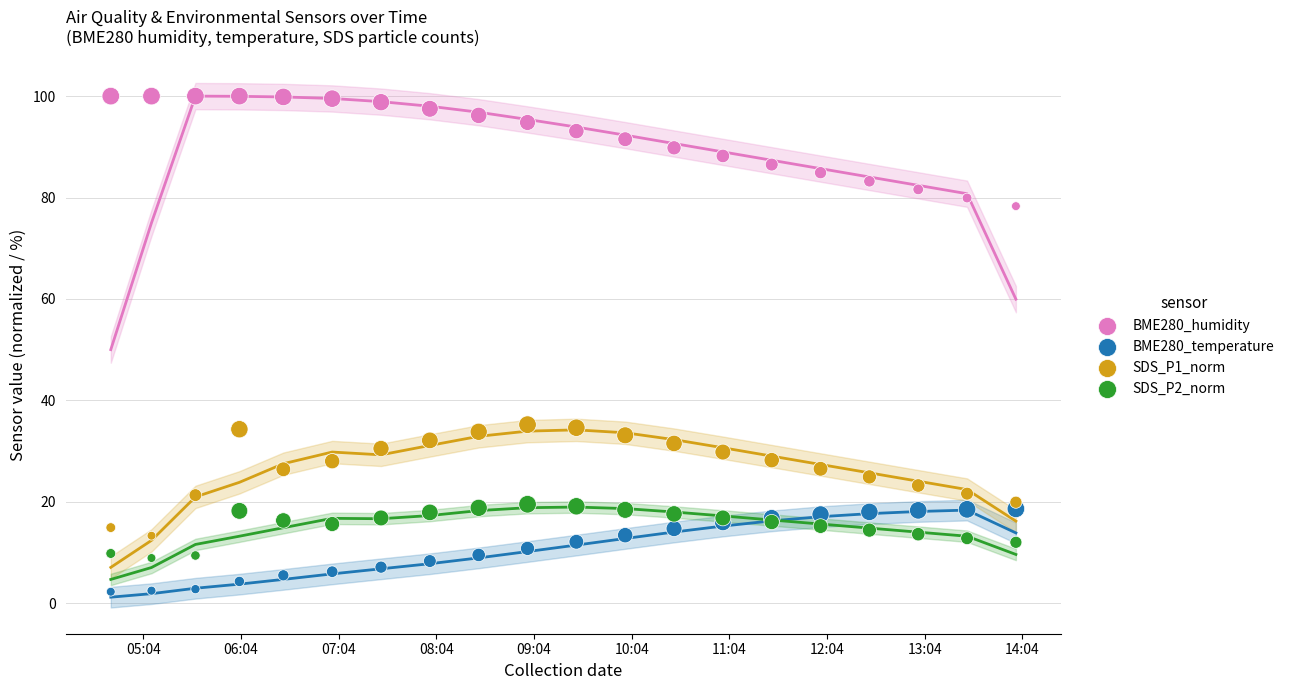

Which series contains the highest Y value?

BME280_humidity